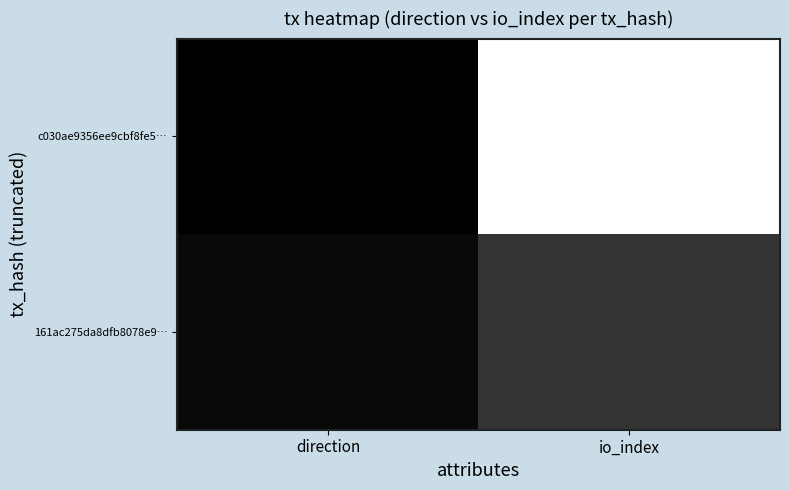

Between direction and io_index, which is larger?

io_index